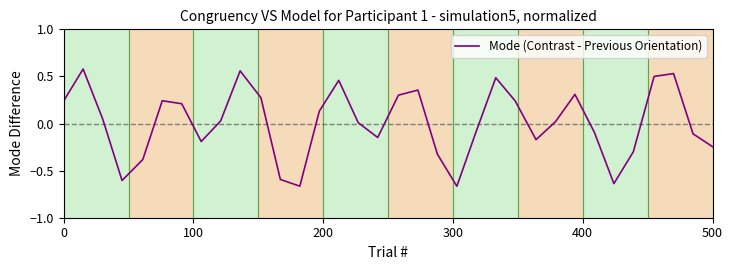

What is the difference between the maximum and minimum values?

1.2